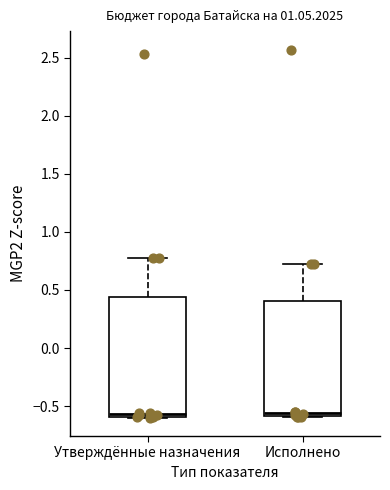

Reading left to right, read every box against the y-axis: the position of its median line, the range the box covers, and the ends of its whiskers. The values are not printed on the chart, so give them approximately, as read against the axis.

Утверждённые назначения: median -0.55, box -0.60 to 0.45, whiskers -0.60 to 0.80
Исполнено: median -0.55, box -0.60 to 0.40, whiskers -0.60 to 0.75